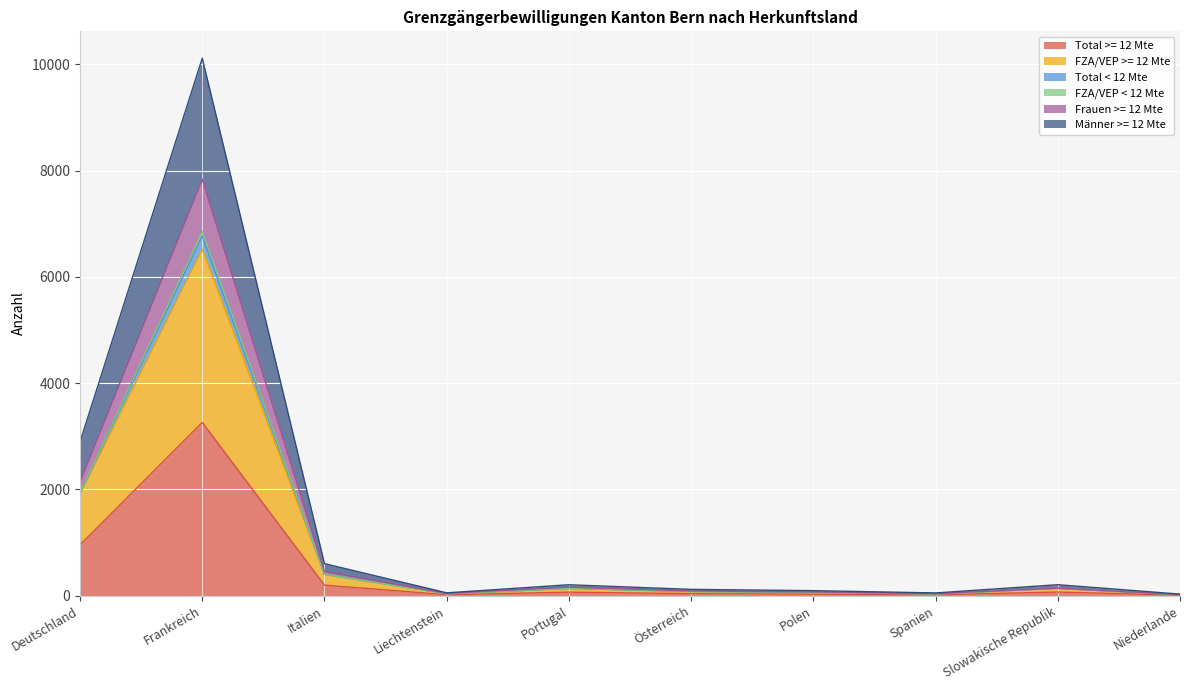

In FZA/VEP < 12 Mte, how many points are lower than both neighbors (excluding endpoints)?

2